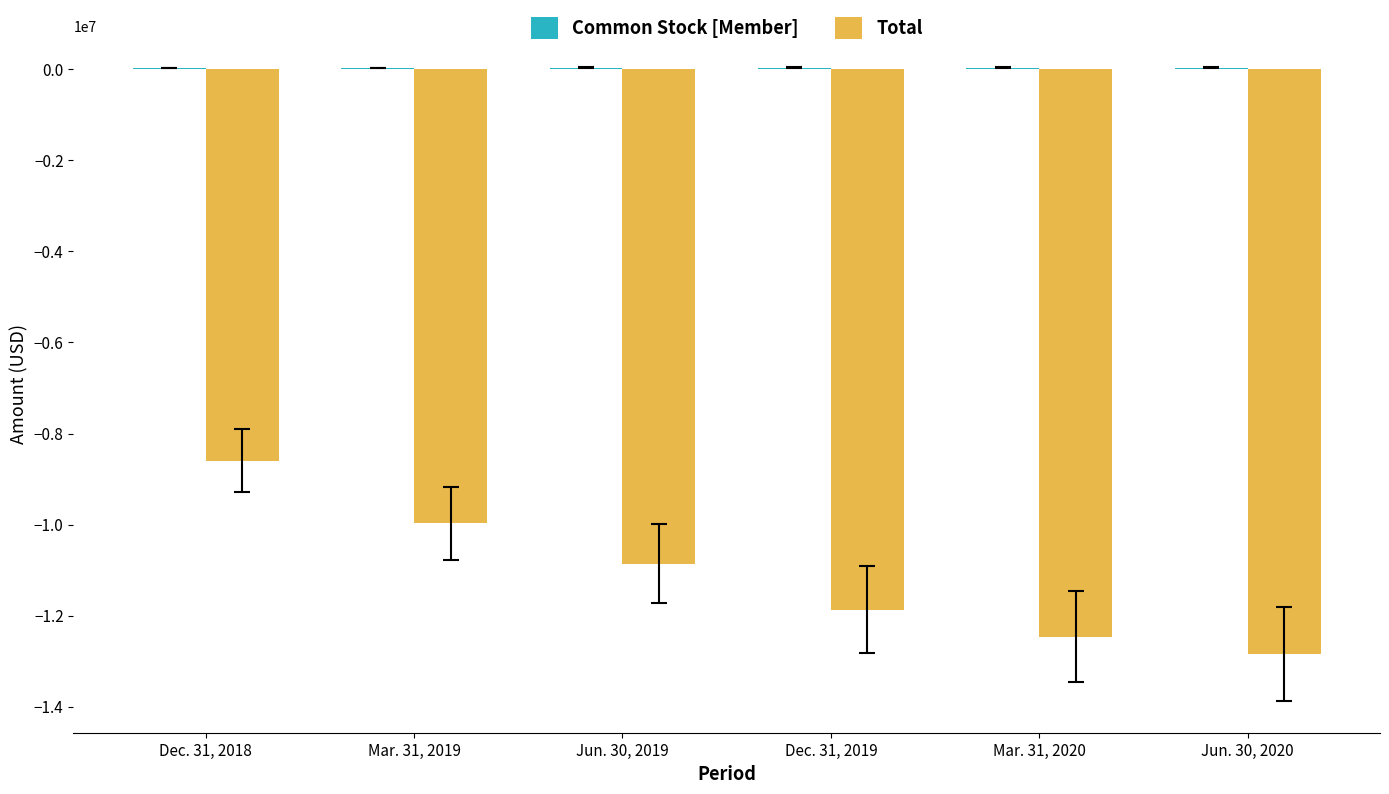

What is the maximum value for Total?

-8598175